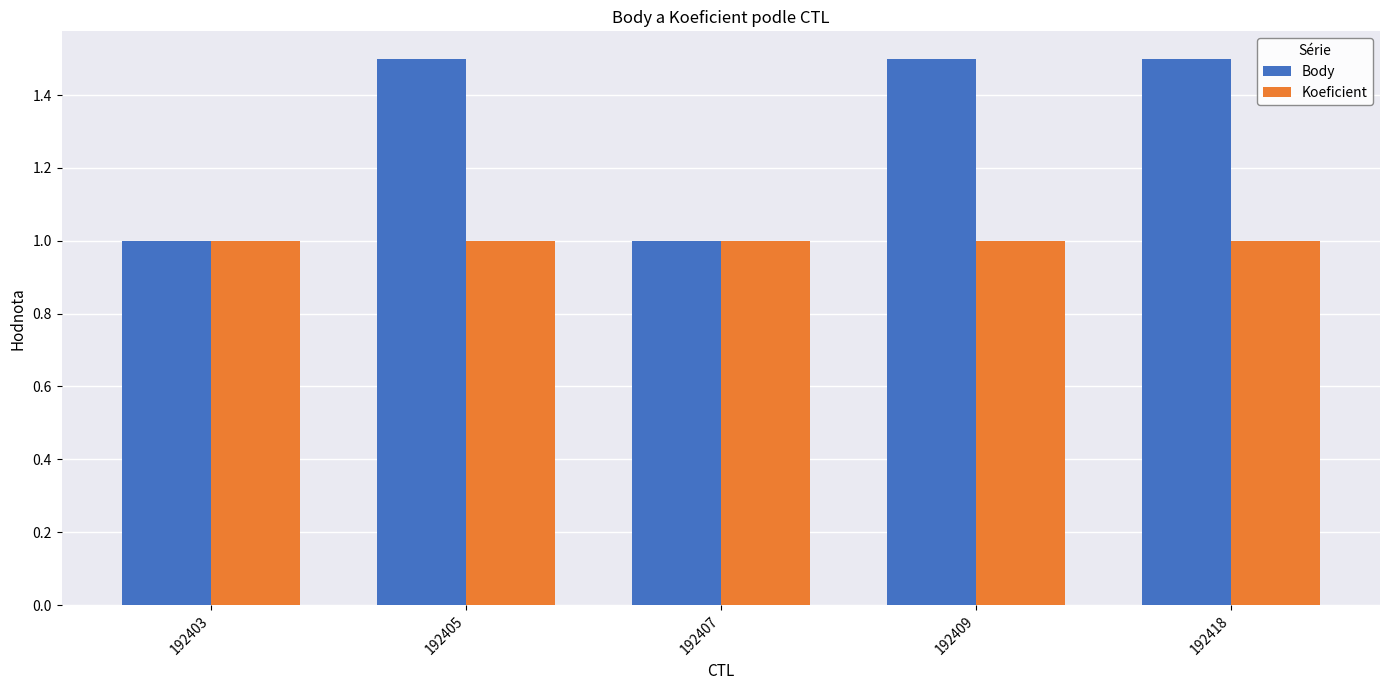

Are the bars horizontal?

No